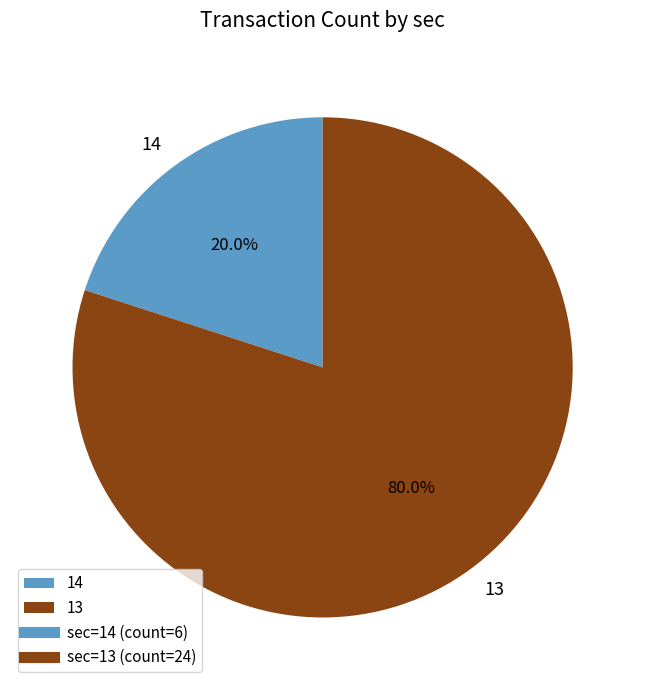

Is 14 the majority of the pie?

No